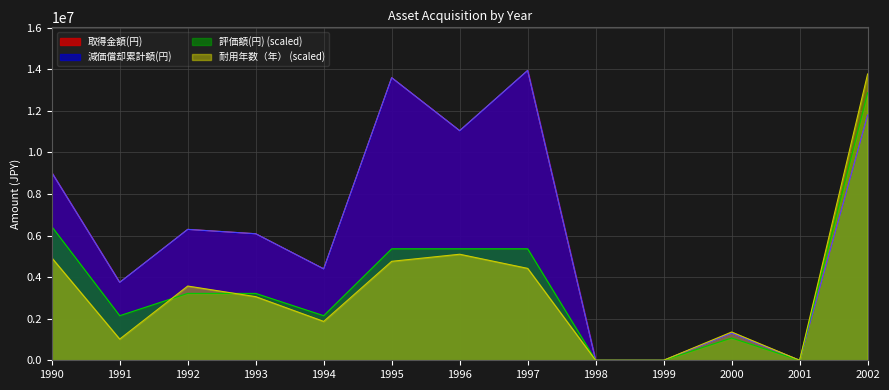

Between 1995 and 1999, which series saw the biggest shift?

取得金額(円)